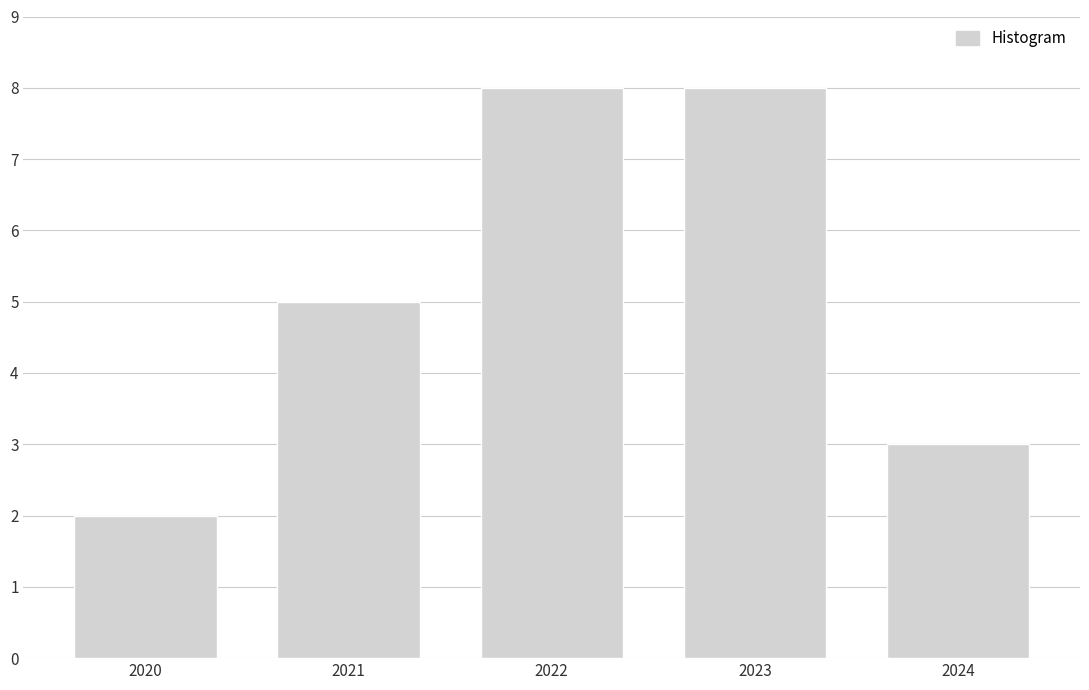

Reading right to left, list all the values displayed in this chart.

3	8	8	5	2